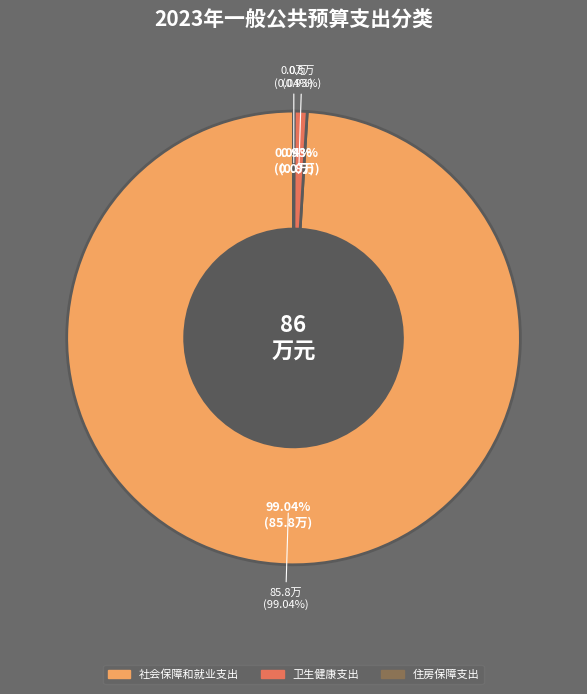

To the nearest percent, what is the average slice percentage?

33%